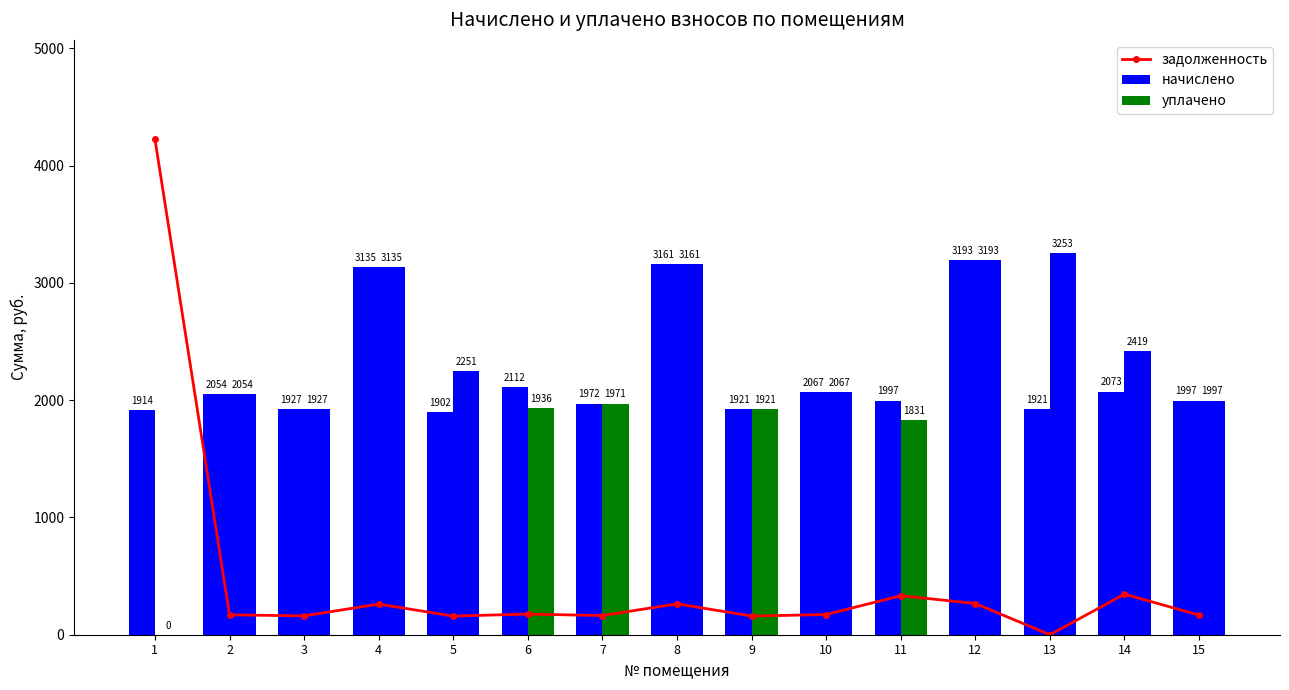

At how many categories does at least one series exceed 1346?

15